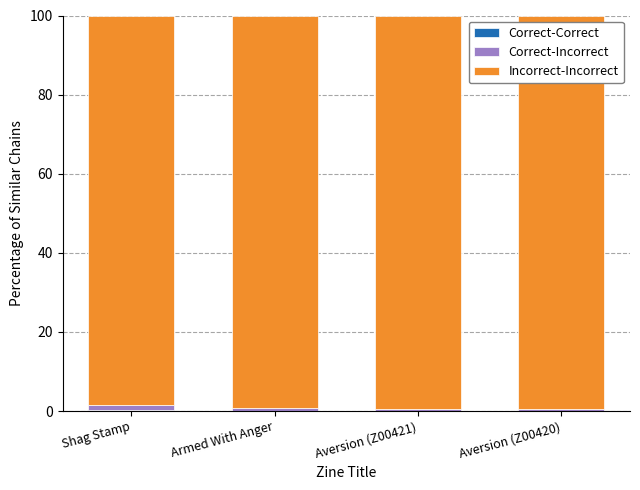

How many distinct data groups are displayed?

3